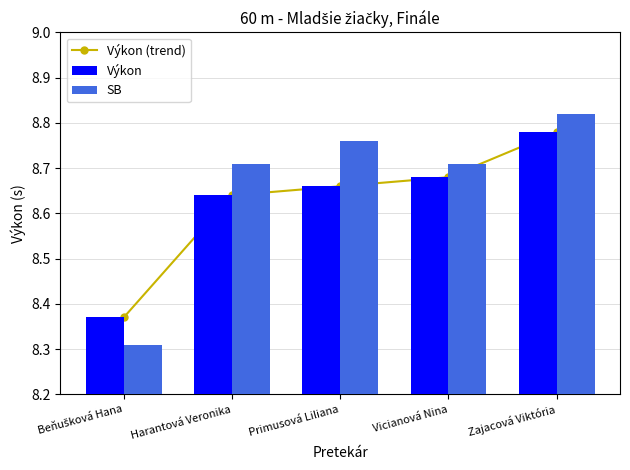

Is it true that Výkon equals 8.6 at Harantová Veronika?

True